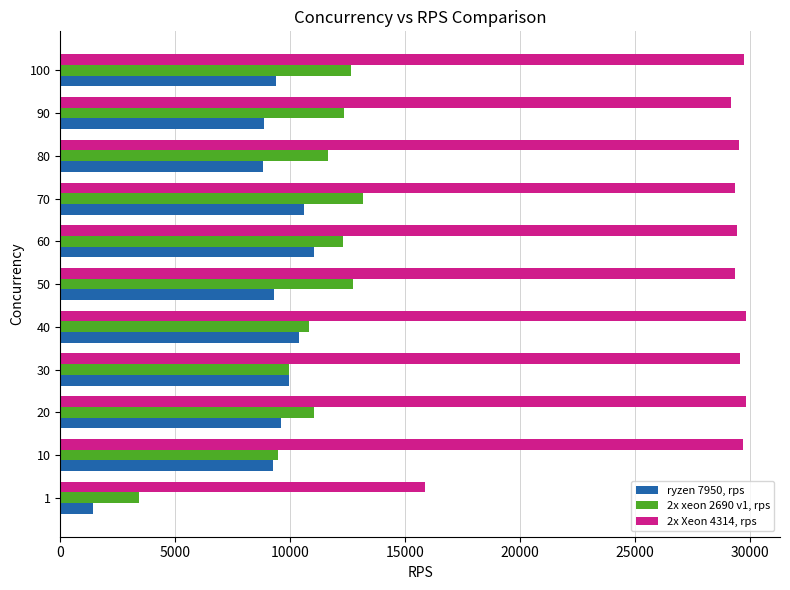

What is the average value of the 2x xeon 2690 v1, rps series?

10876